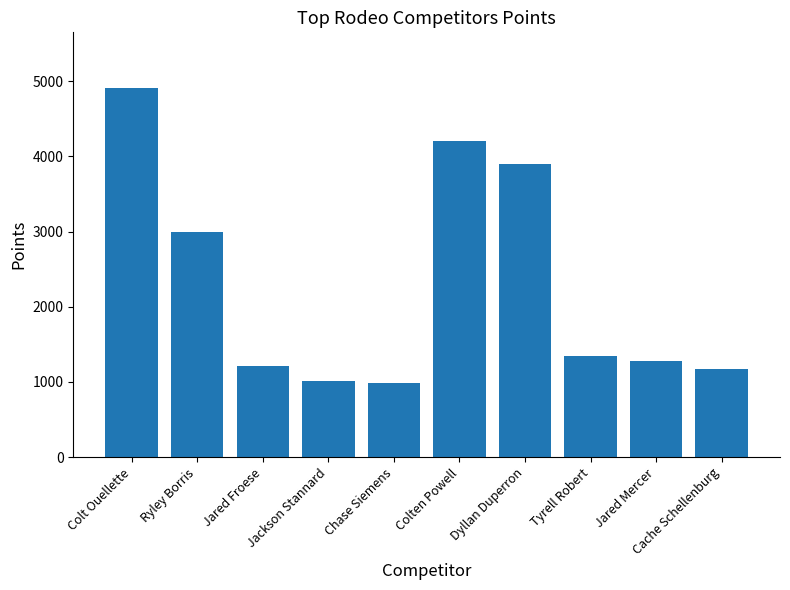

Are the bars horizontal?

No